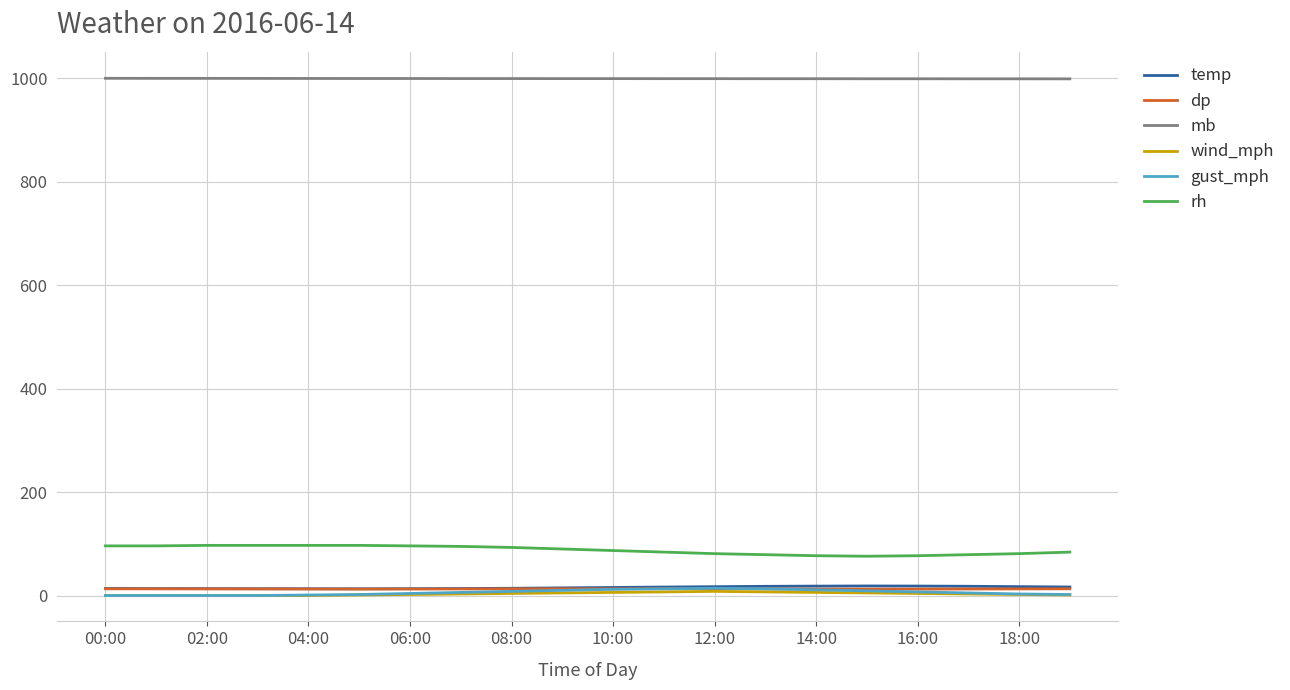

True or false: mb and gust_mph intersect in this chart.

False